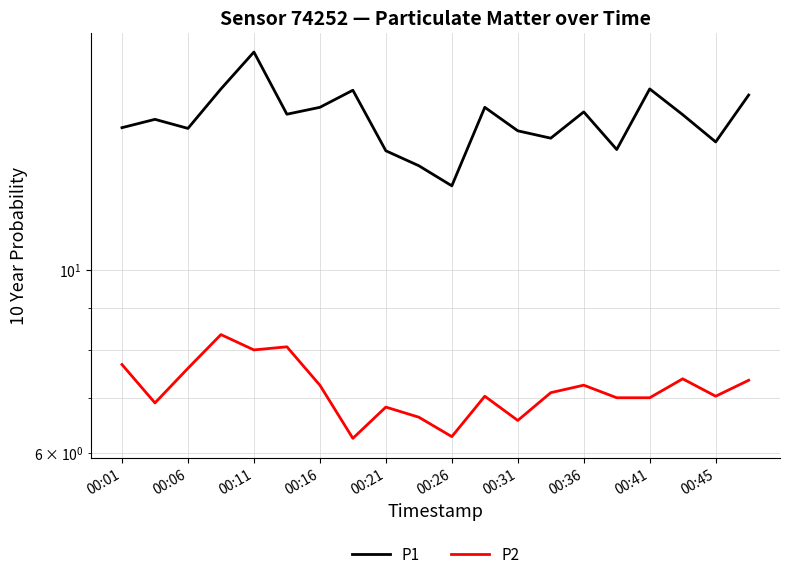

Rank the series at 00:36 from highest to lowest value.

P1, P2